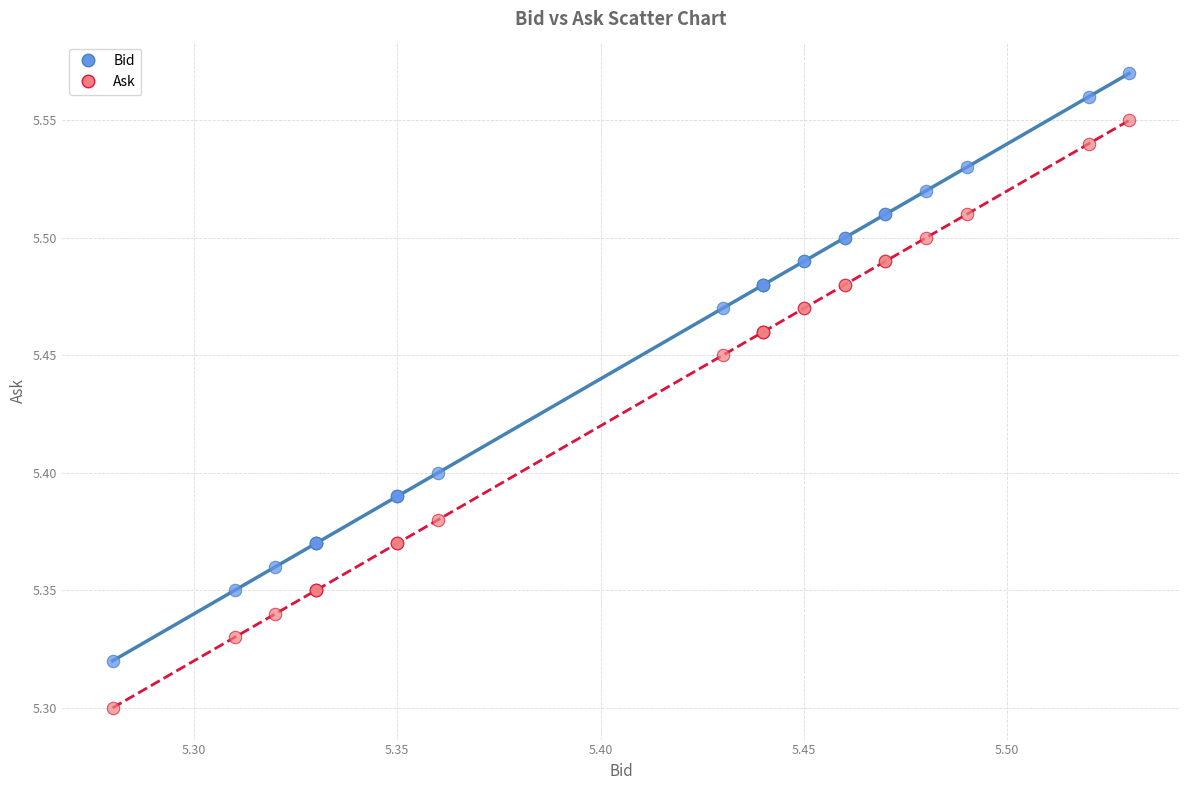

Which series contains the highest Y value?

Bid